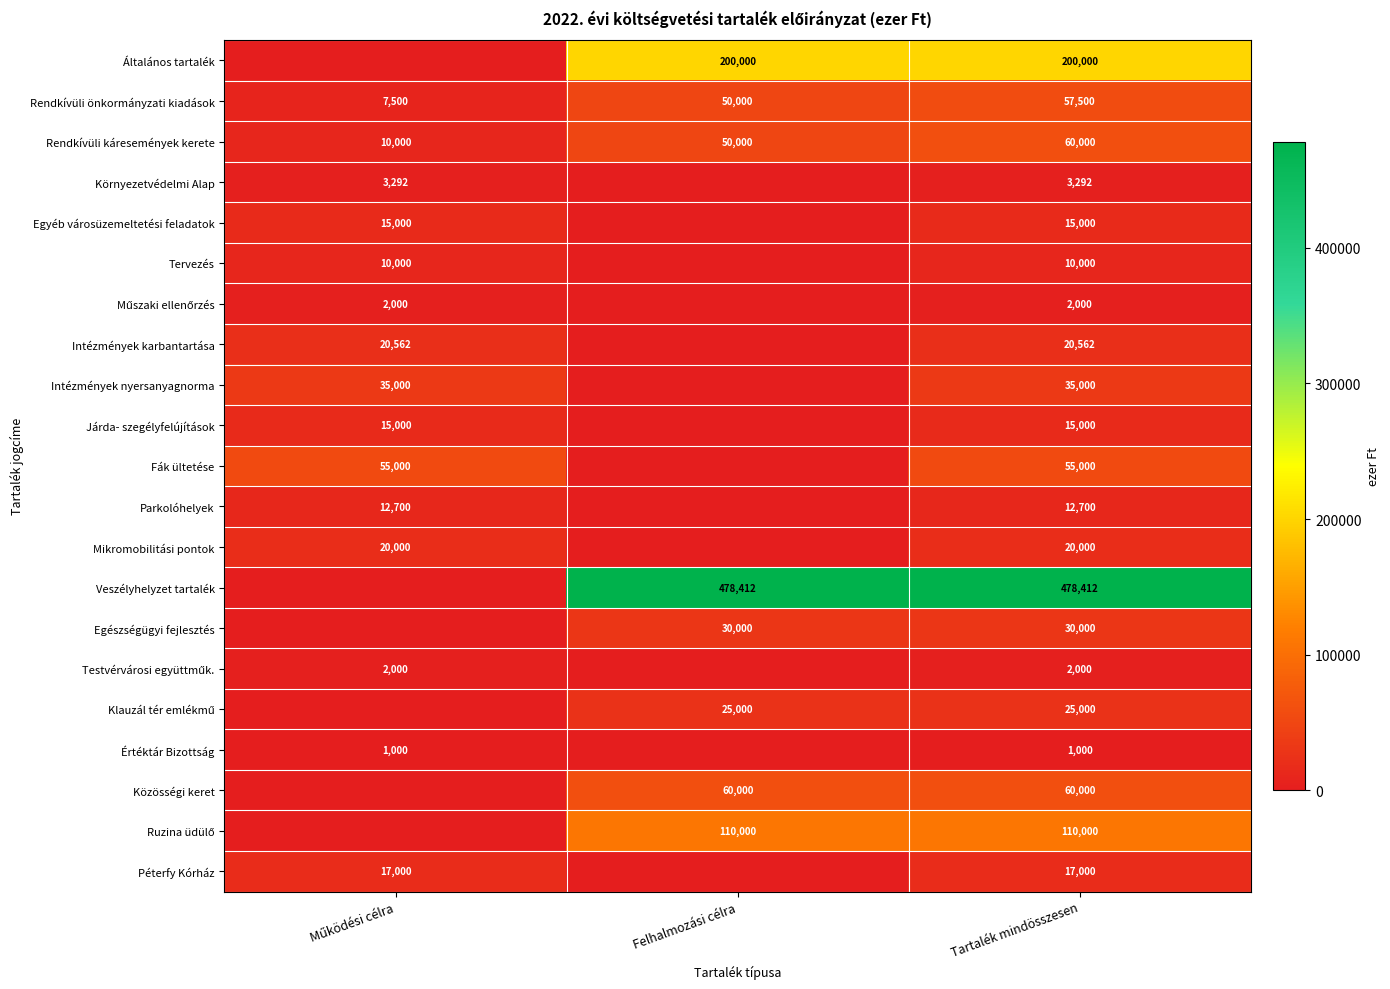

The value of Intézmények nyersanyagnorma at Tartalék mindösszesen is 35000. True or false?

True